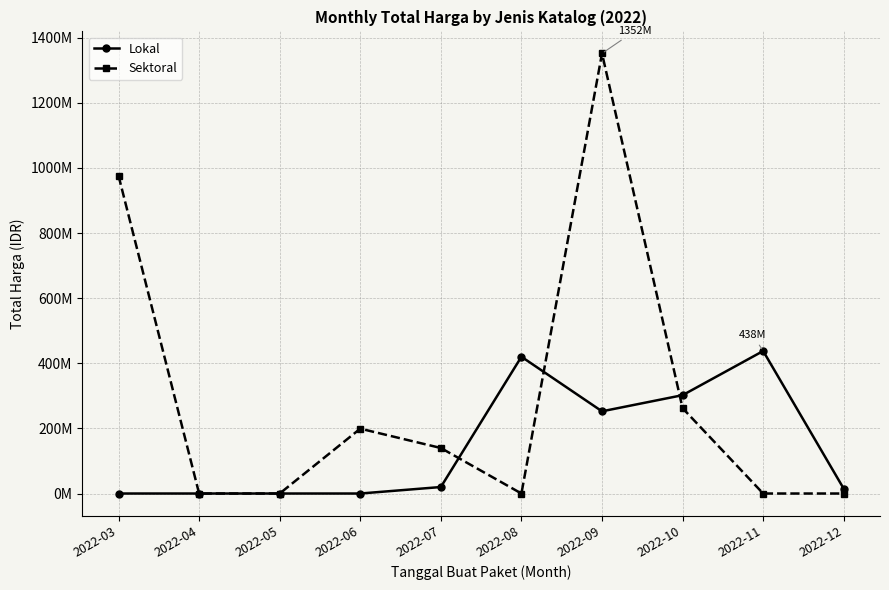

Reading left to right, list all the values displayed in this chart.

Lokal: 2022-03=0	2022-04=0	2022-05=0	2022-06=0	2022-07=19950000	2022-08=420075000	2022-09=252477000	2022-10=302053000	2022-11=437660000	2022-12=14750000
Sektoral: 2022-03=975830025	2022-04=0	2022-05=0	2022-06=199200000	2022-07=139800000	2022-08=0	2022-09=1351682000	2022-10=262118150	2022-11=0	2022-12=0